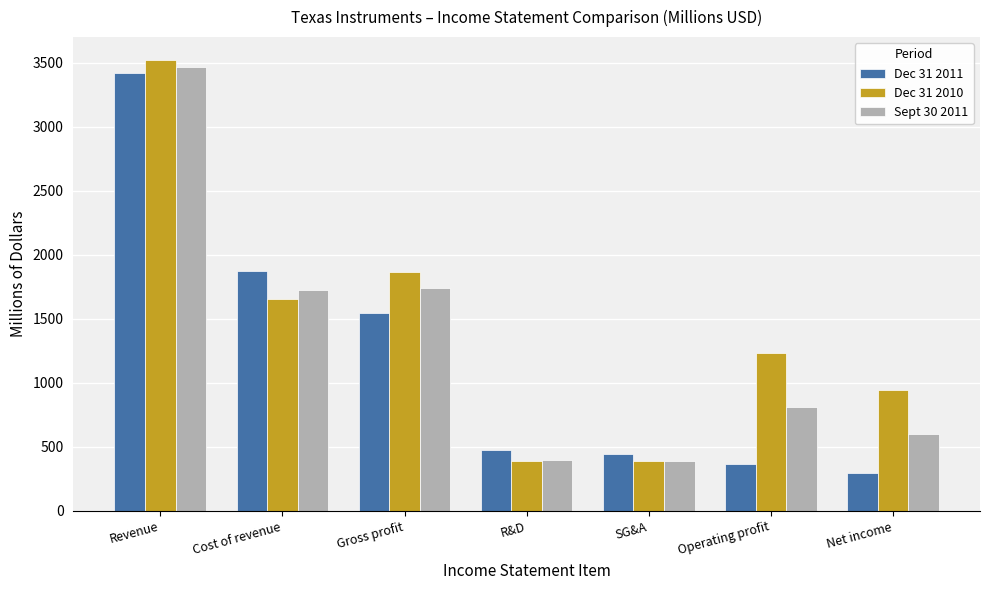

What is the label of the 7th bar from the left?

Net income